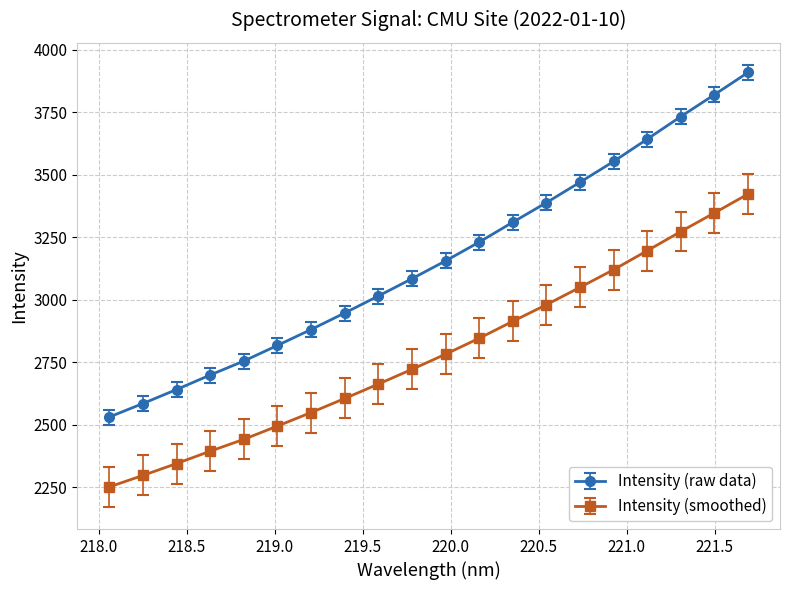

What is the highest value of the Intensity (raw data) series?

3909.1